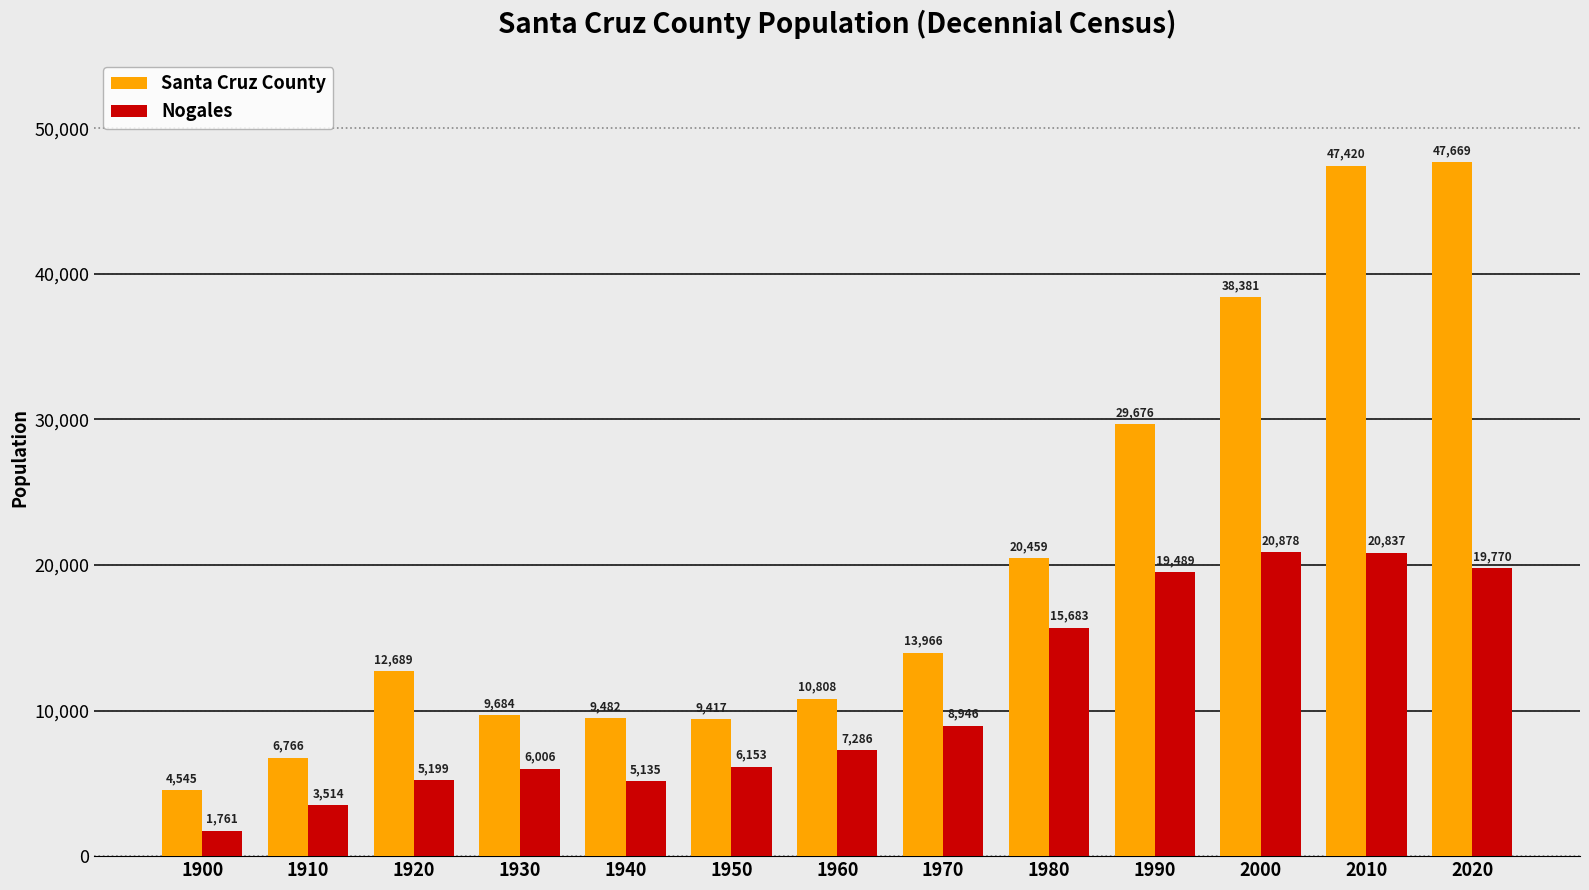

Are the bars horizontal?

No